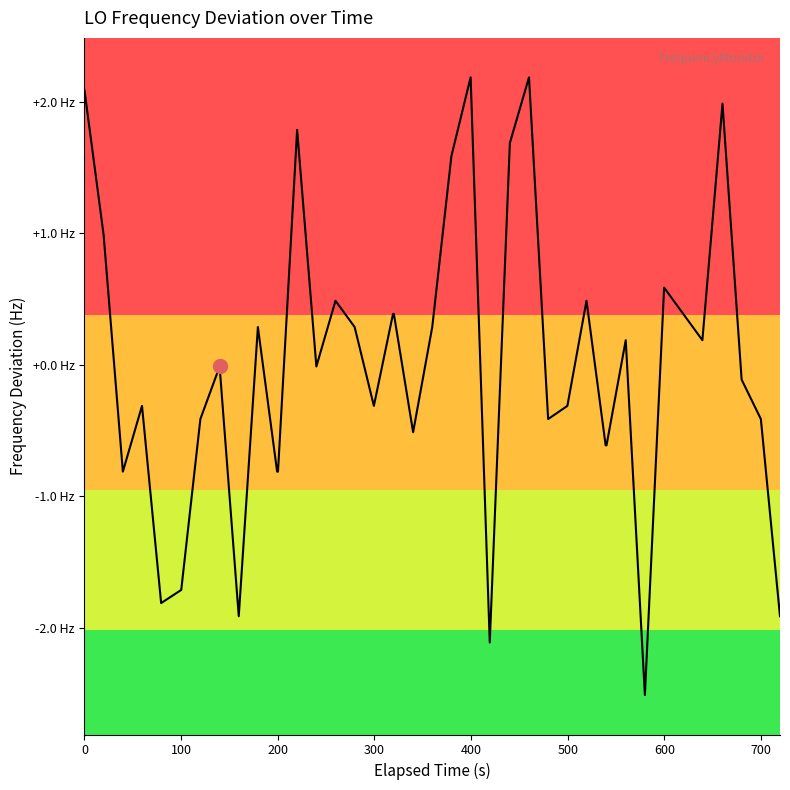

Is this an area chart (filled region under the line)?

Yes